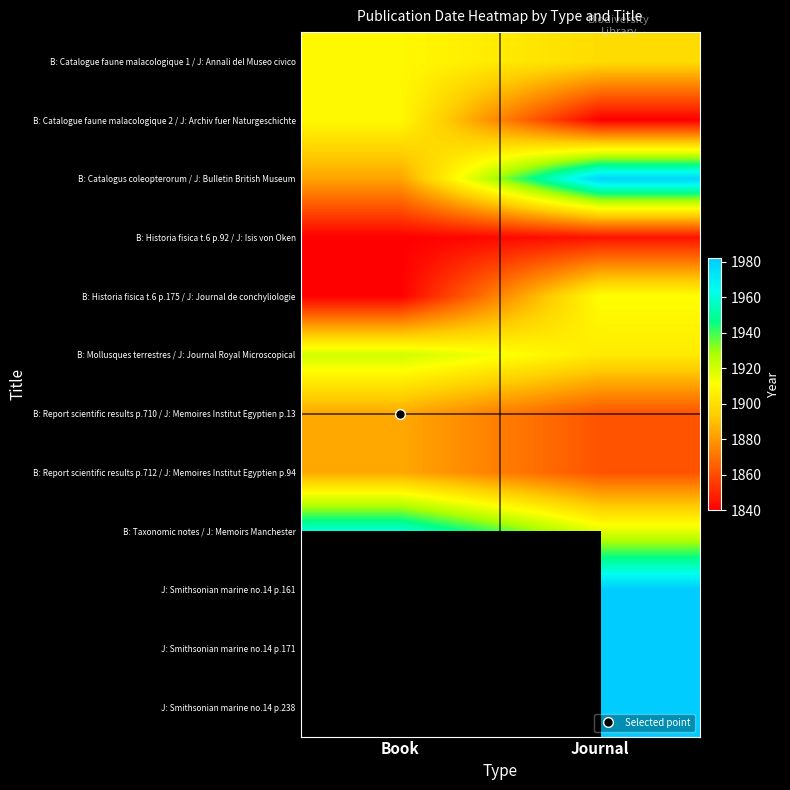

Rank the series by their maximum value, from lowest to highest.

B: Historia fisica t.6 p.92 / J: Isis von Oken, B: Report scientific results p.710 / J: Memoires Institut Egyptien p.13, B: Report scientific results p.712 / J: Memoires Institut Egyptien p.94, B: Catalogue faune malacologique 1 / J: Annali del Museo civico, B: Catalogue faune malacologique 2 / J: Archiv fuer Naturgeschichte, B: Historia fisica t.6 p.175 / J: Journal de conchyliologie, B: Mollusques terrestres / J: Journal Royal Microscopical, B: Taxonomic notes / J: Memoirs Manchester, B: Catalogus coleopterorum / J: Bulletin British Museum, J: Smithsonian marine no.14 p.161, J: Smithsonian marine no.14 p.171, J: Smithsonian marine no.14 p.238